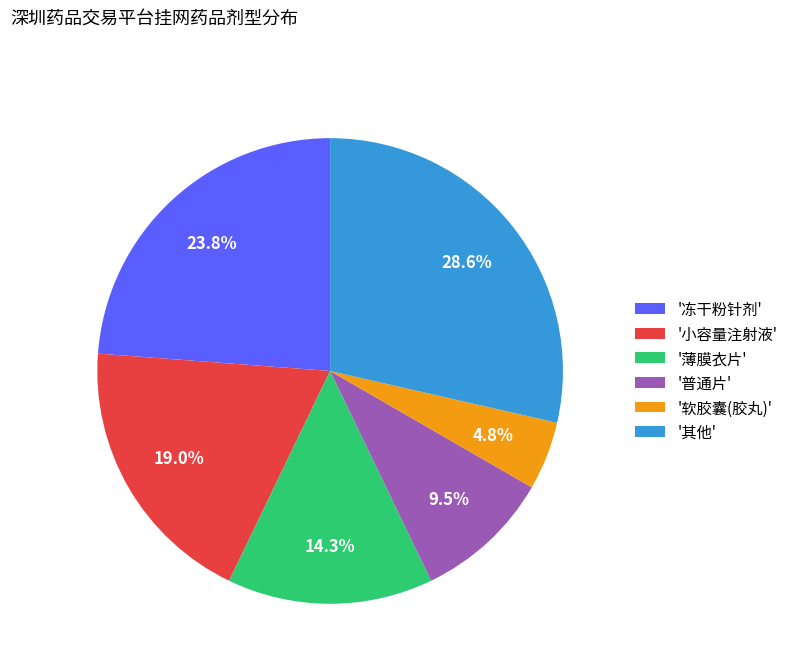

What is the largest slice in the pie chart?

'其他'